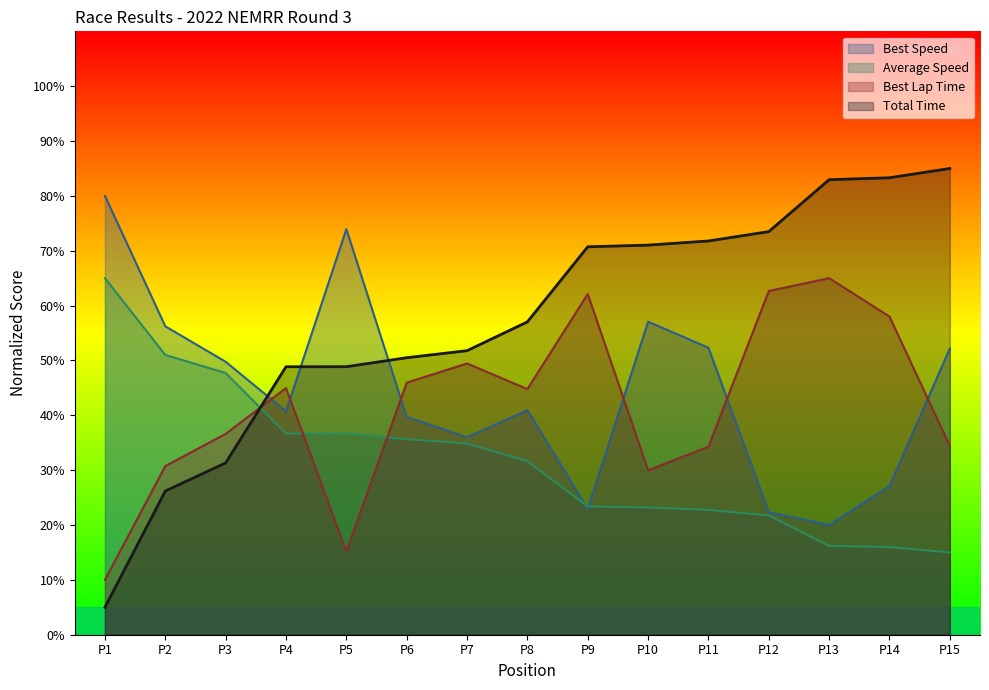

How many data points in Best Lap time are less than 44?

7